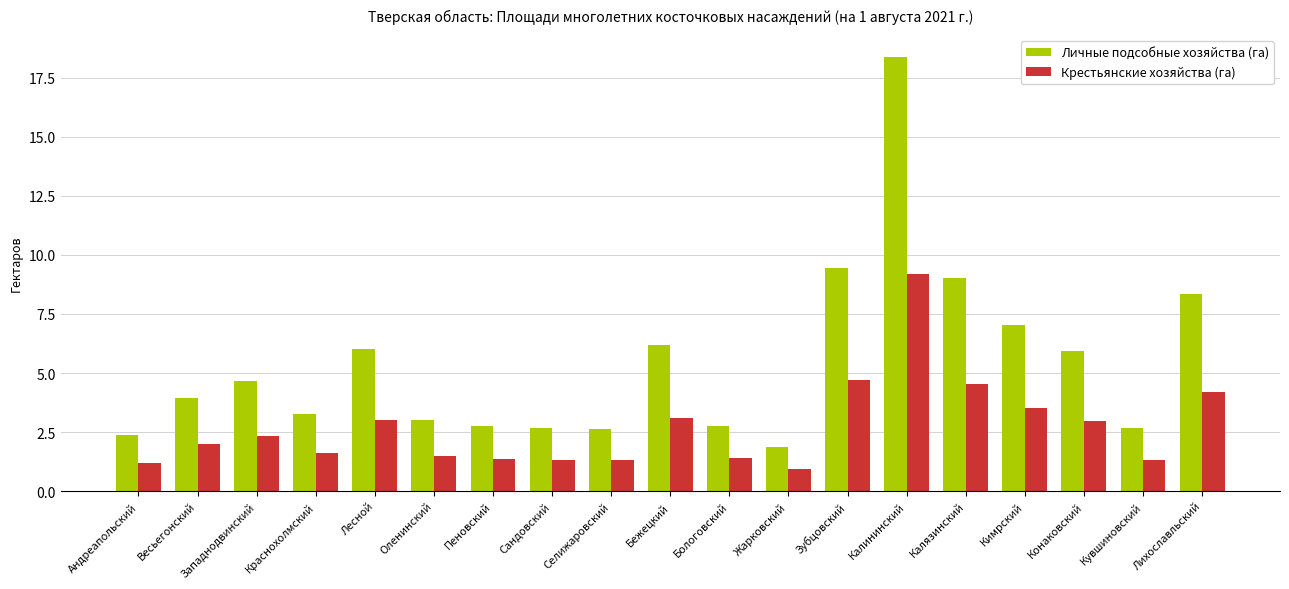

Is it true that Личные подсобные хозяйства (га) equals 3.2 at Краснохолмский?

True